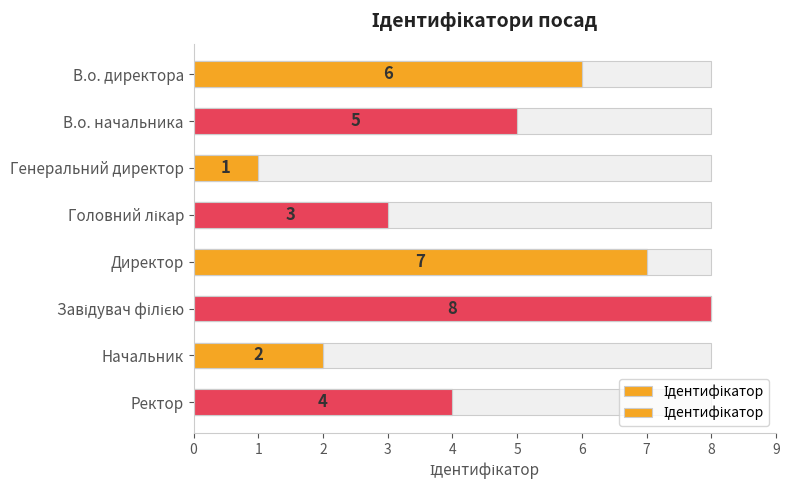

Reading left to right, list all the values displayed in this chart.

6	5	1	3	7	8	2	4